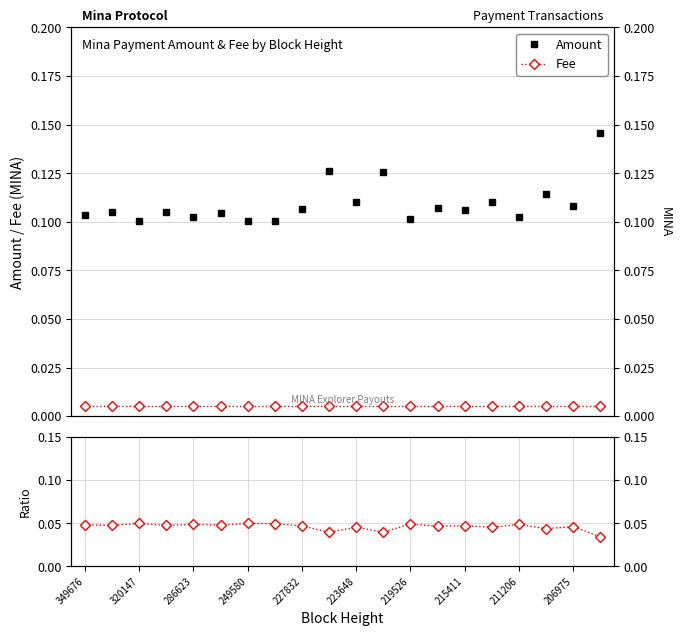

What is the value of the Amount point at the 7th from the left?

0.1